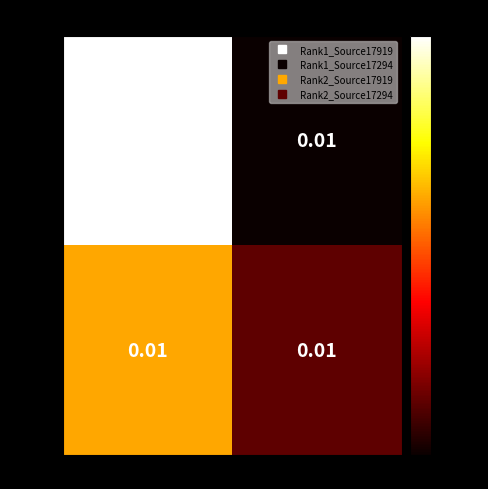

Reading left to right, extract all data points from this chart.

Rank 1: 17919=0.0	17294=0.0
Rank 2: 17919=0.0	17294=0.0